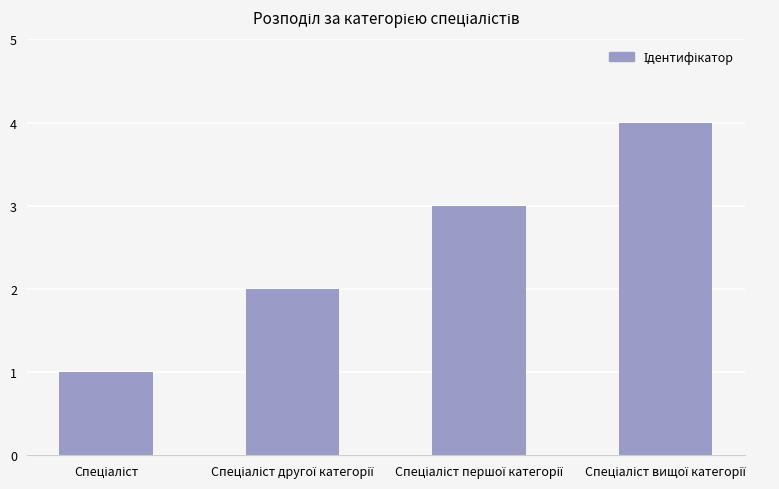

Are the bars grouped side by side (vs. stacked)?

No